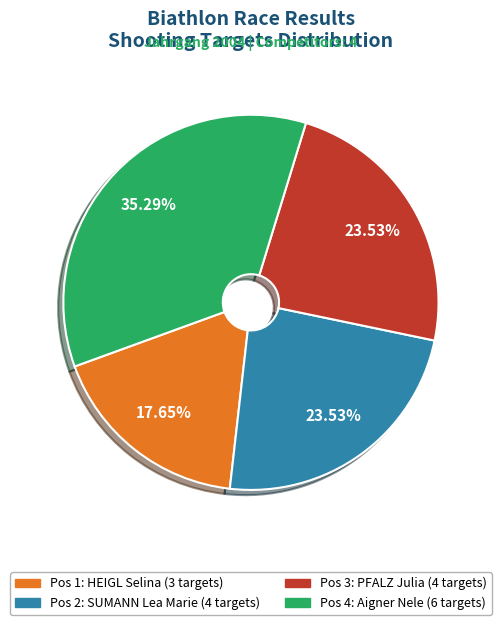

Which slice is the smallest?

Pos 1: HEIGL Selina